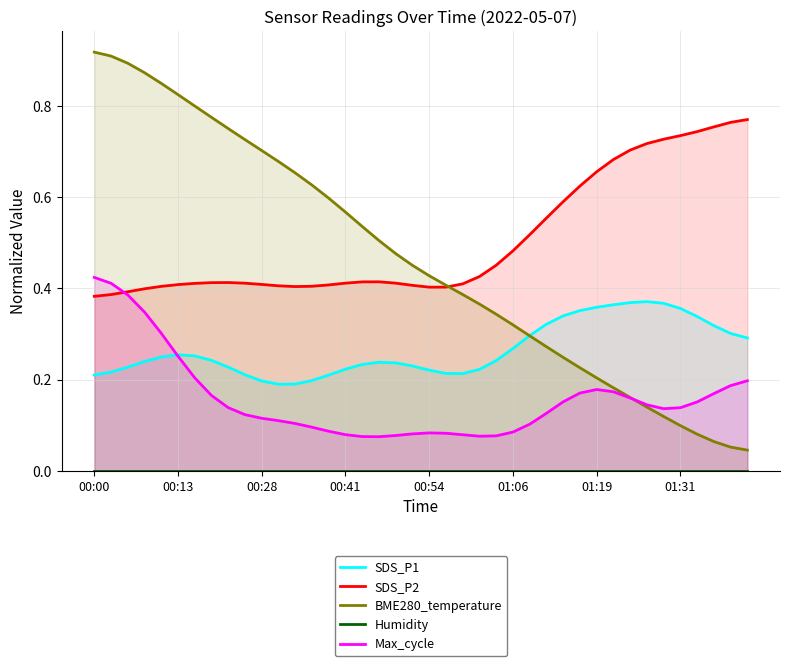

List the labels in order of SDS_P1 value, smallest first.

11, 12, 10, 13, 14, 00:00, 9, 22, 21, 00:13, 20, 23, 15, 8, 00:28, 19, 16, 18, 17, 00:41, 24, 01:31, 00:54, 01:19, 01:06, 25, 39, 26, 38, 37, 27, 36, 28, 29, 35, 30, 31, 34, 32, 33